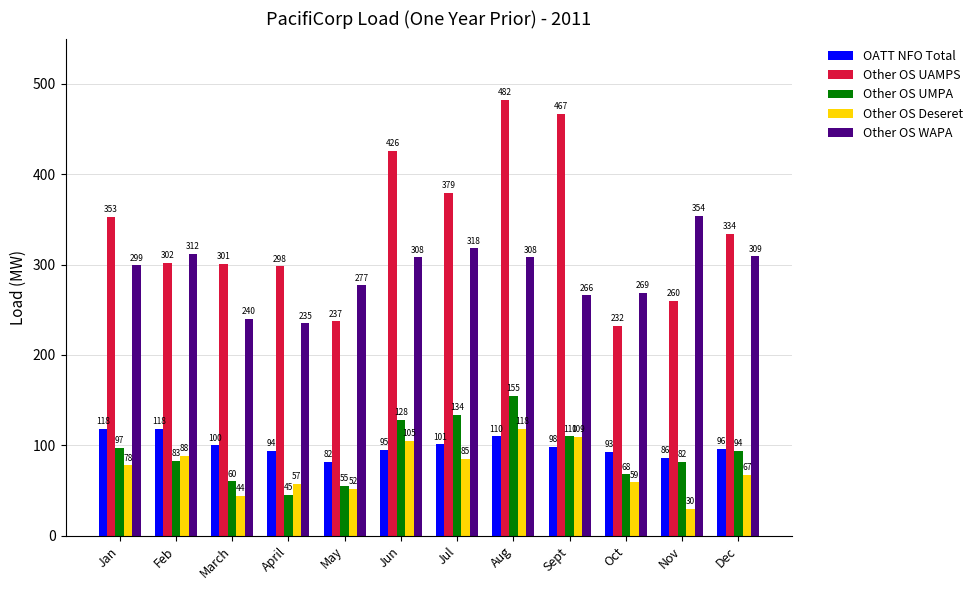

What is the total value across all series at April?

729